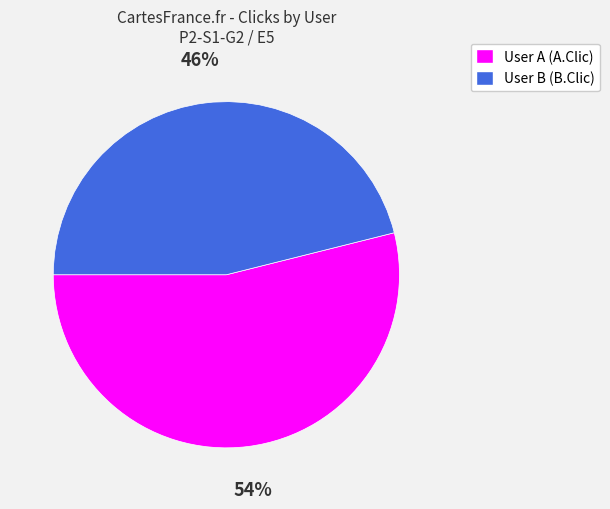

How many slices are in this pie chart?

2